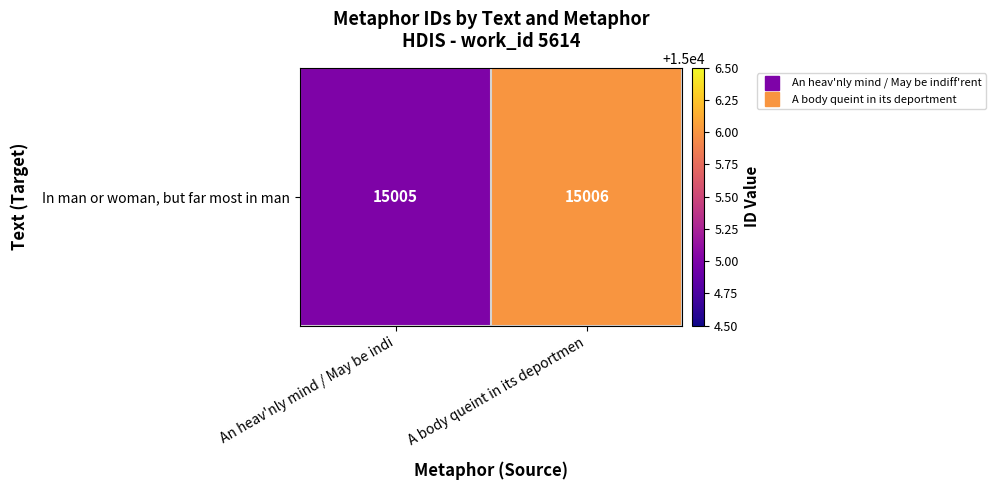

The chart shows a value of 15006 at A body queint in its deportmen. True or false?

True